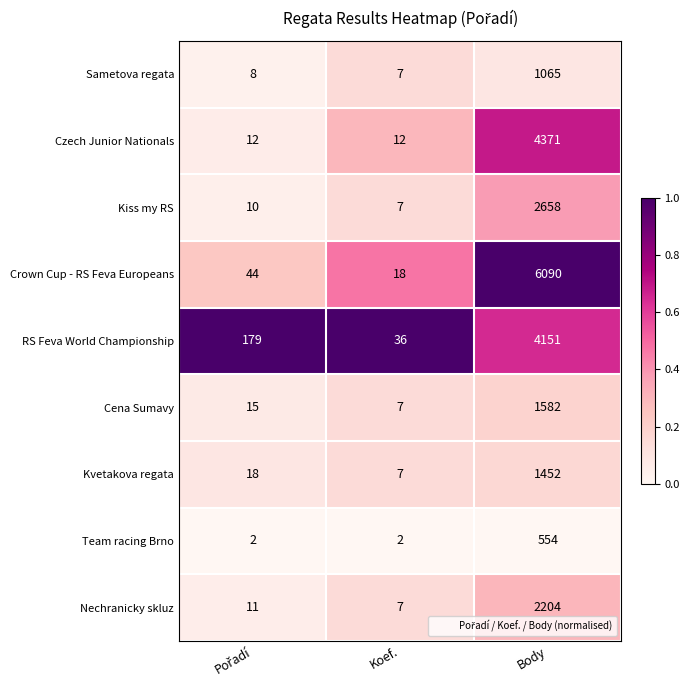

True or false: Cena Sumavy has a value of 7 at Koef..

True